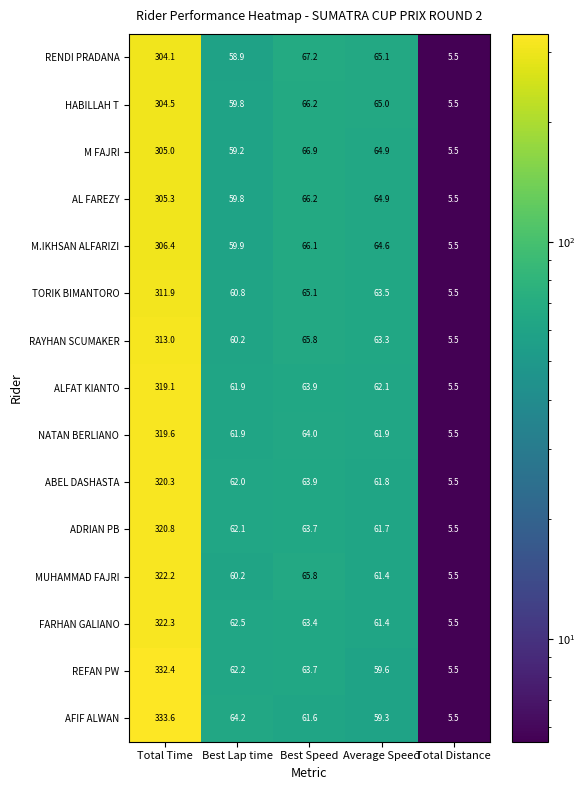

What is the sum of the M.IKHSAN ALFARIZI values at Best Speed and Average Speed?

130.7